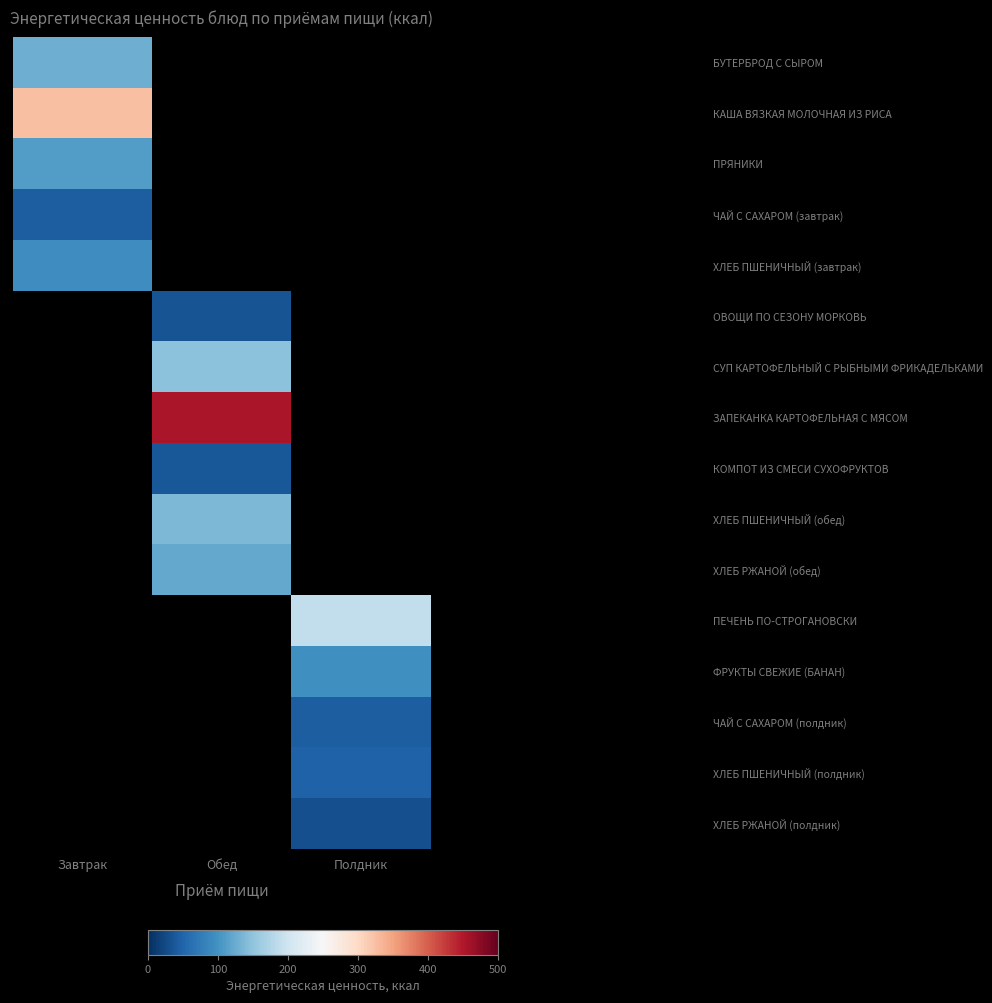

What is the approximate value of ПРЯНИКИ at Завтрак?

110.0